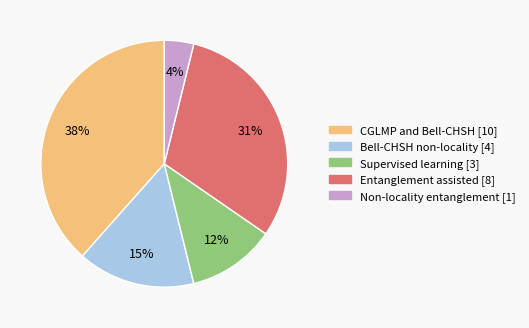

Rank the categories by value from lowest to highest.

Non-locality entanglement, Supervised learning, Bell-CHSH non-locality, Entanglement assisted, CGLMP and Bell-CHSH